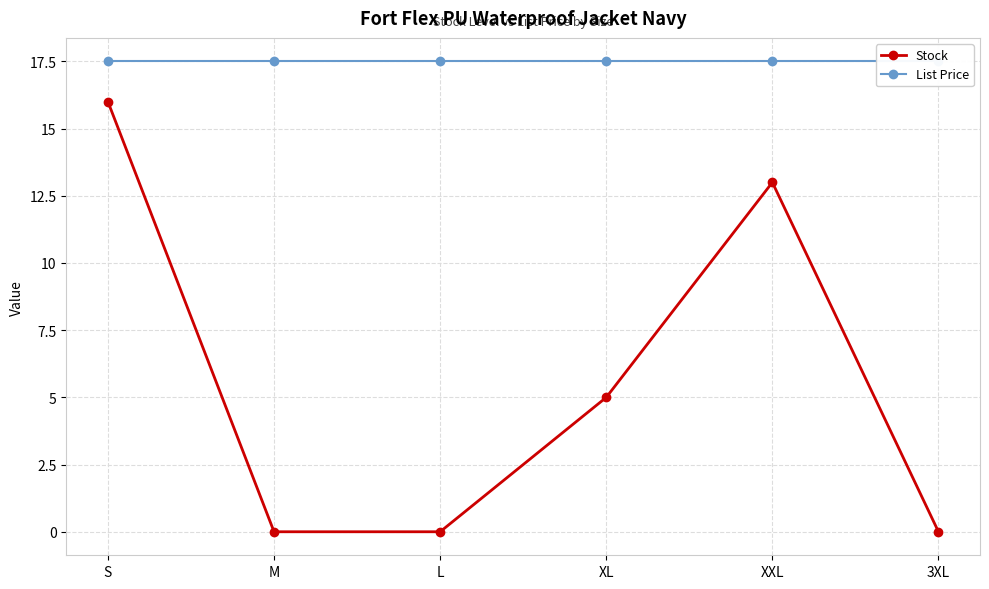

Where is List Price nearest to the value 17?

S